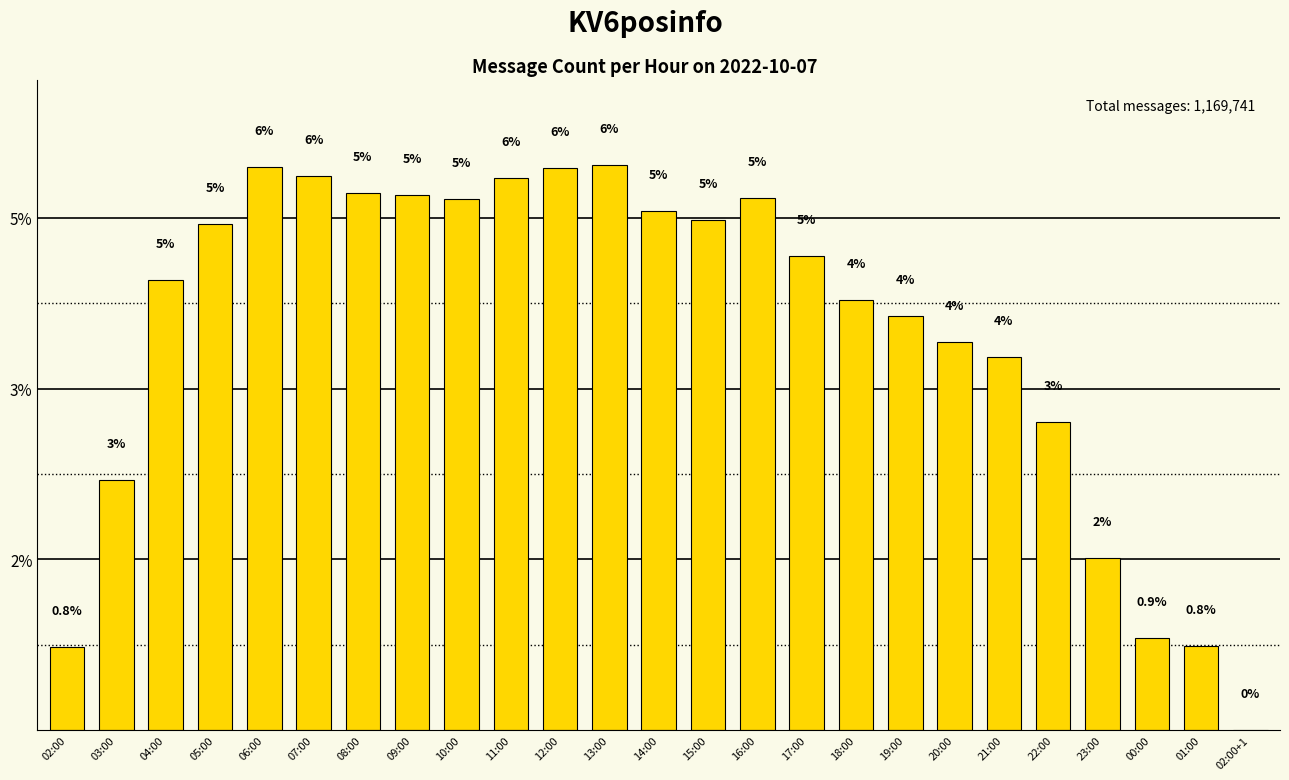

Reading left to right, list all the values displayed in this chart.

02:00=9670	03:00=29256	04:00=52735	05:00=59254	06:00=66014	07:00=64931	08:00=62866	09:00=62728	10:00=62256	11:00=64624	12:00=65853	13:00=66219	14:00=60852	15:00=59788	16:00=62293	17:00=55510	18:00=50334	19:00=48471	20:00=45504	21:00=43718	22:00=36088	23:00=20136	00:00=10783	01:00=9855	02:00+1=3